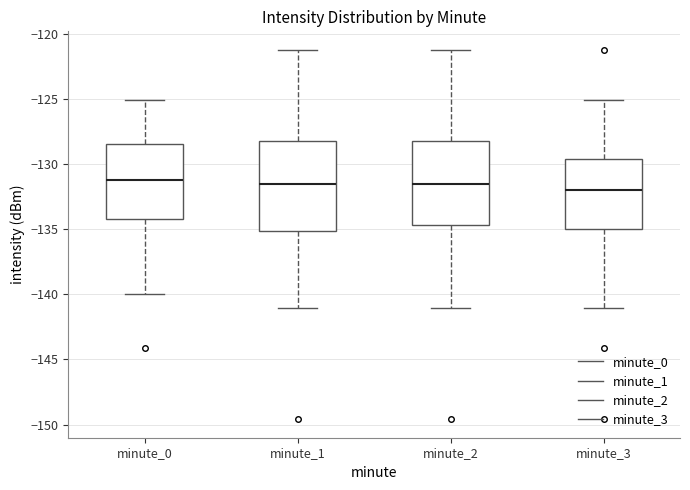

Reading left to right, read every box against the y-axis: the position of its median line, the range the box covers, and the ends of its whiskers. The values are not printed on the chart, so give them approximately, as read against the axis.

minute_0: median -131.0, box -134.0 to -128.5, whiskers -140.0 to -125.0
minute_1: median -131.5, box -135.0 to -128.0, whiskers -141.0 to -121.0
minute_2: median -131.5, box -134.5 to -128.0, whiskers -141.0 to -121.0
minute_3: median -132.0, box -135.0 to -129.5, whiskers -141.0 to -125.0